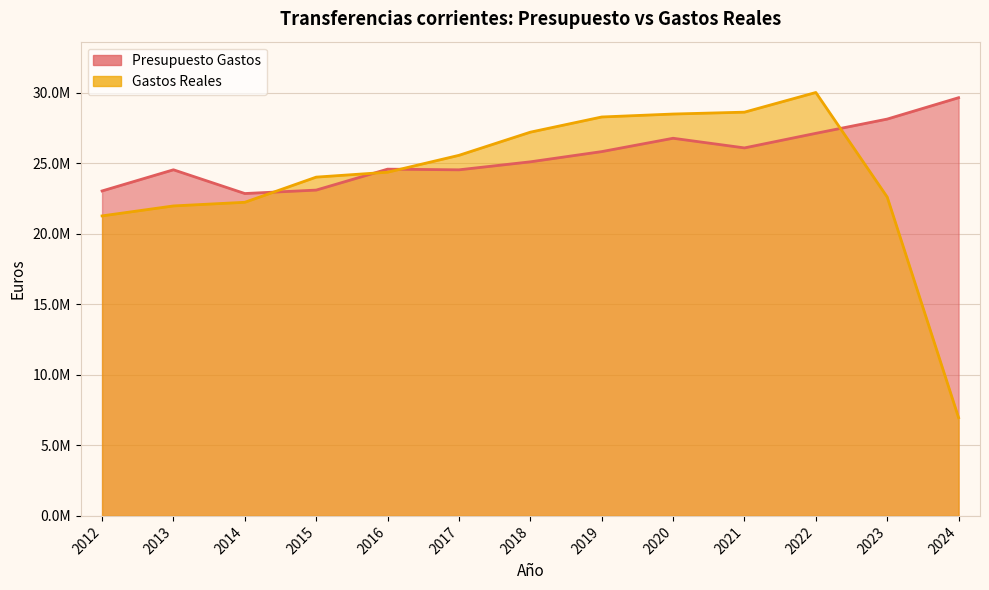

What is the value of the Presupuesto Gastos point at the 7th from the left?

25095655.0